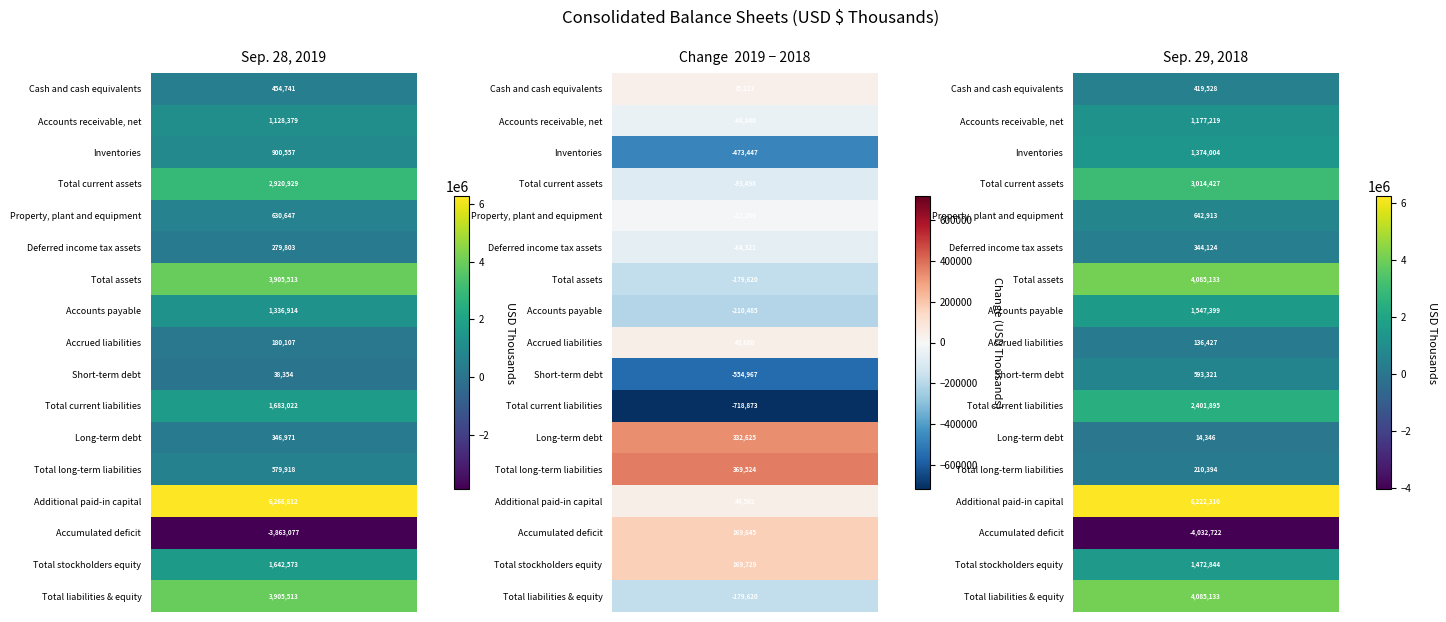

What is the average value of the Cash and cash equivalents series?

437134